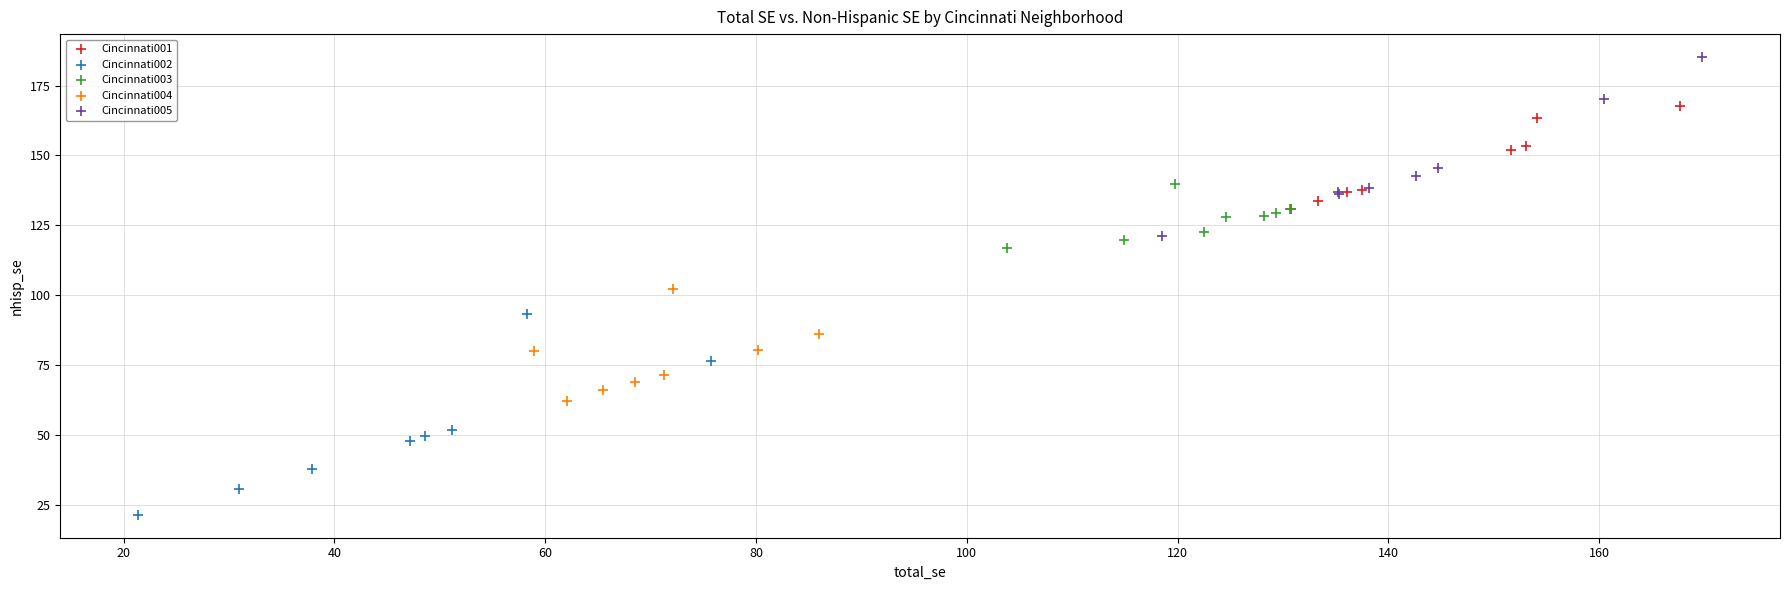

Which series contains the lowest Y value?

Cincinnati002